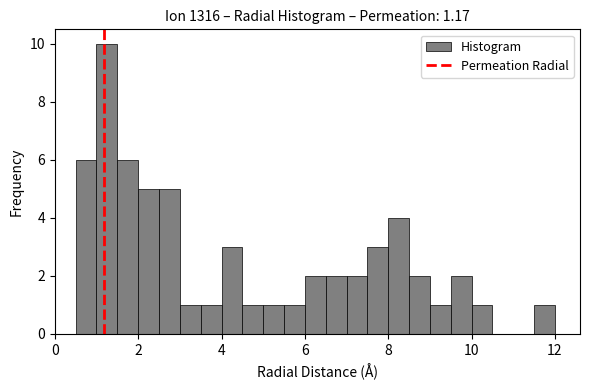

Read against the x-axis, roughly where is the centre of the tallest bar?

1.2